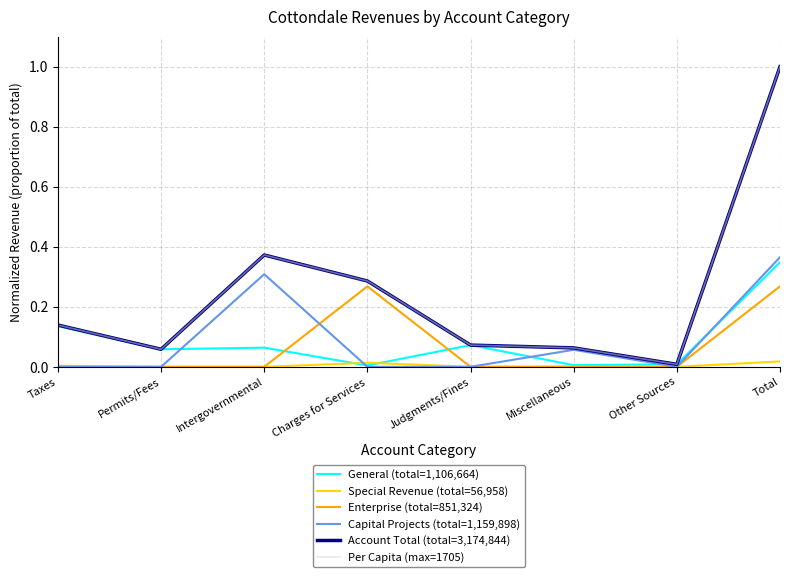

Does the chart have visible grid lines?

Yes